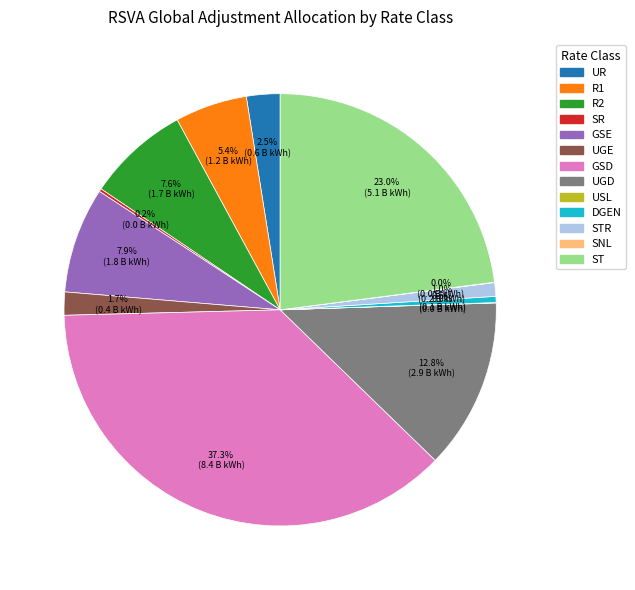

Is there a majority slice in this chart?

No